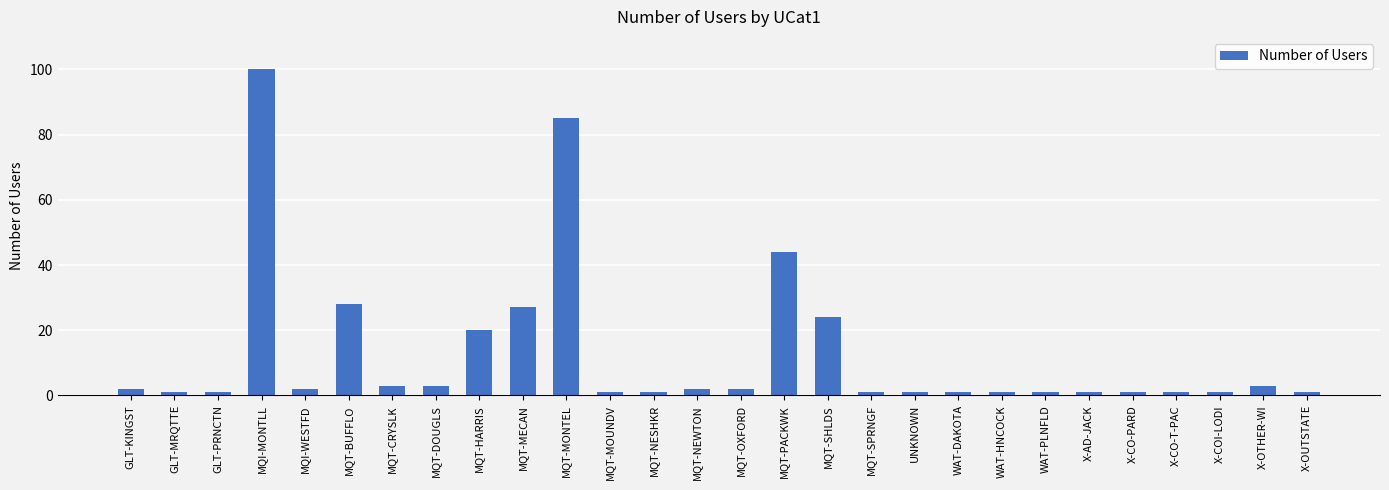

At which category does the chart reach its peak across all series?

MQI-MONTLL